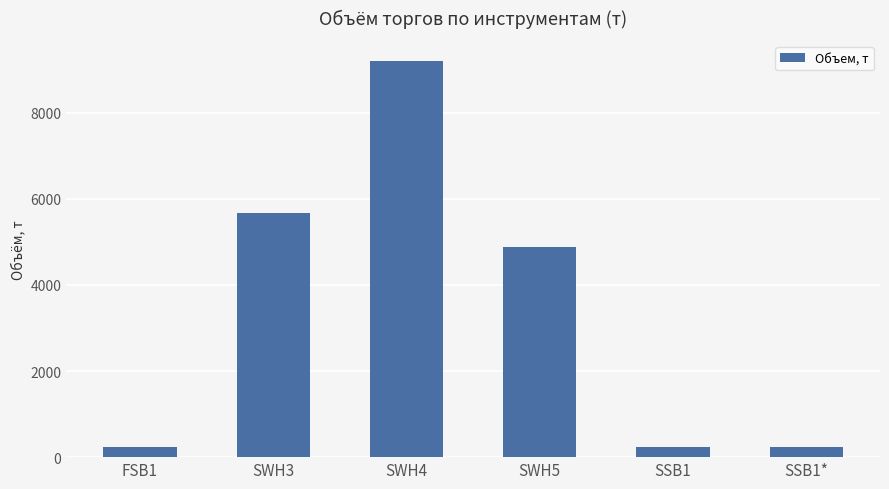

How many data points are above 4887?

3